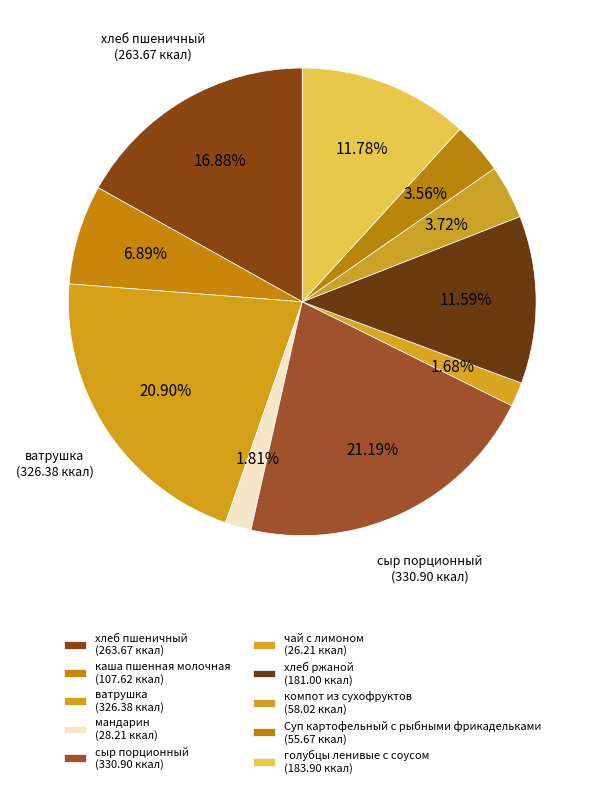

Count the number of slices in the pie.

10